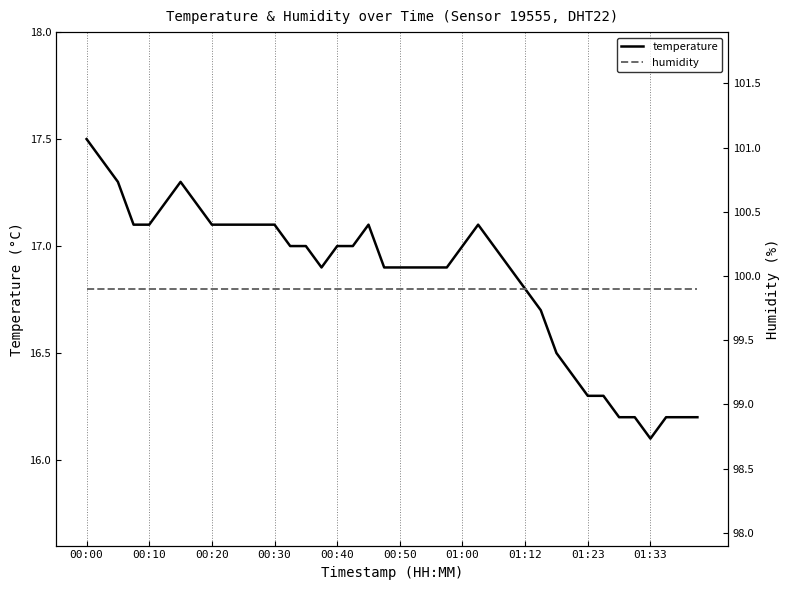

What position from the left is 22?

23